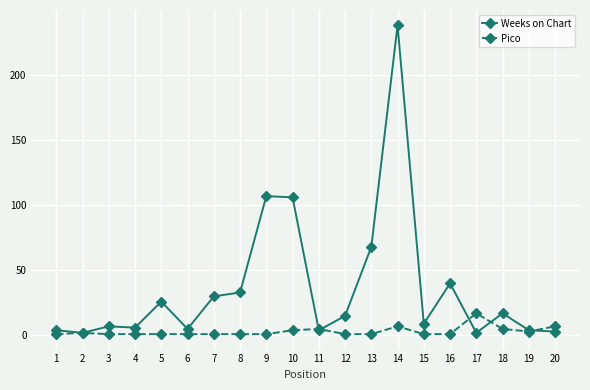

True or false: Weeks on Chart has more than 0 interior local peaks.

True